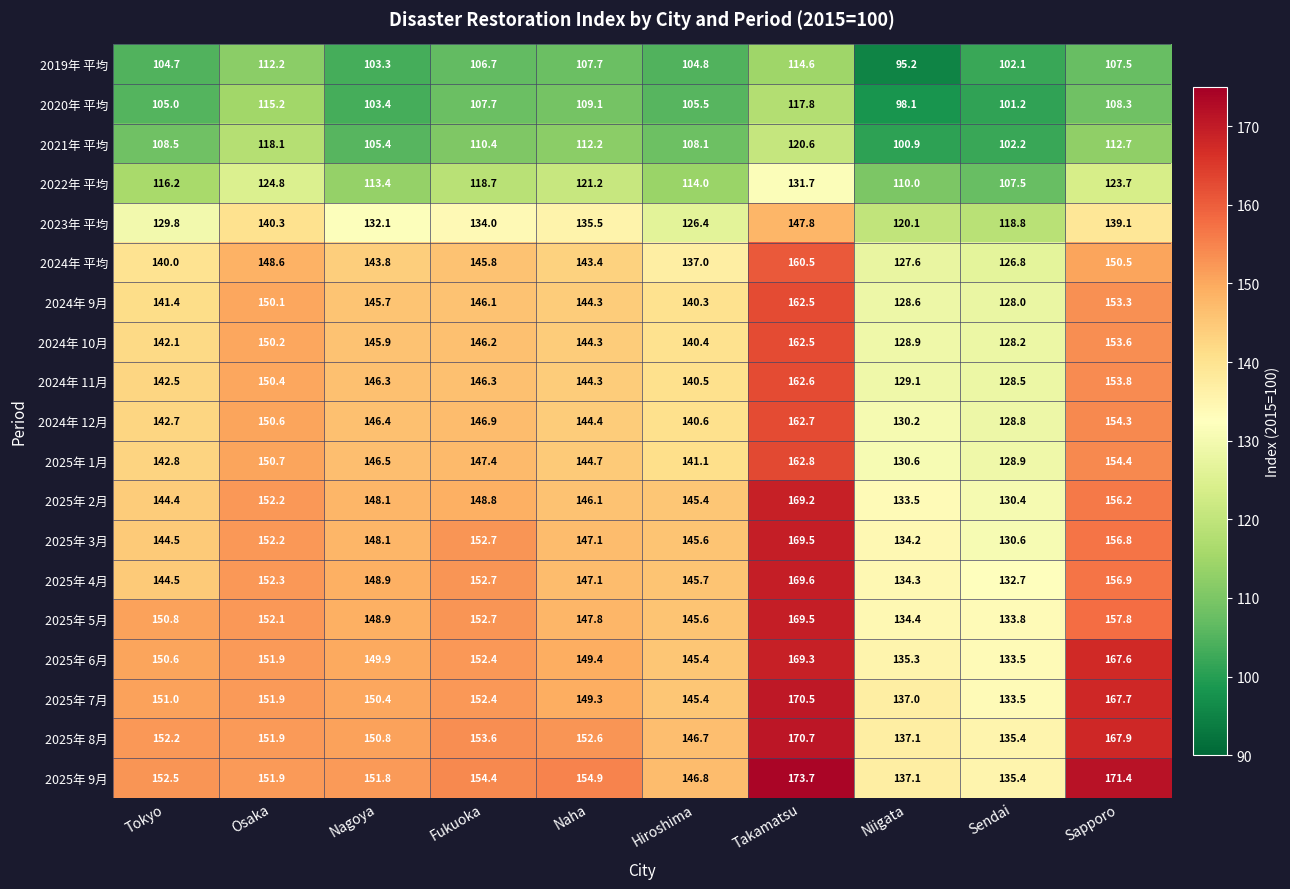

What is the average value of the 2025年 4月 series?

148.5